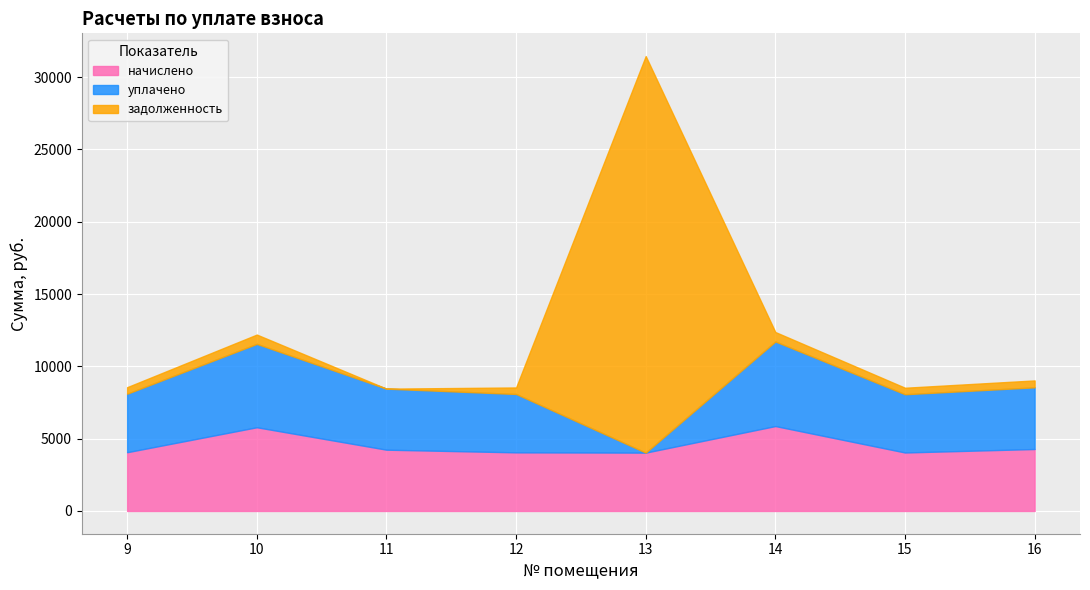

What is the difference between the maximum and minimum values in the начислено series?

1837.6